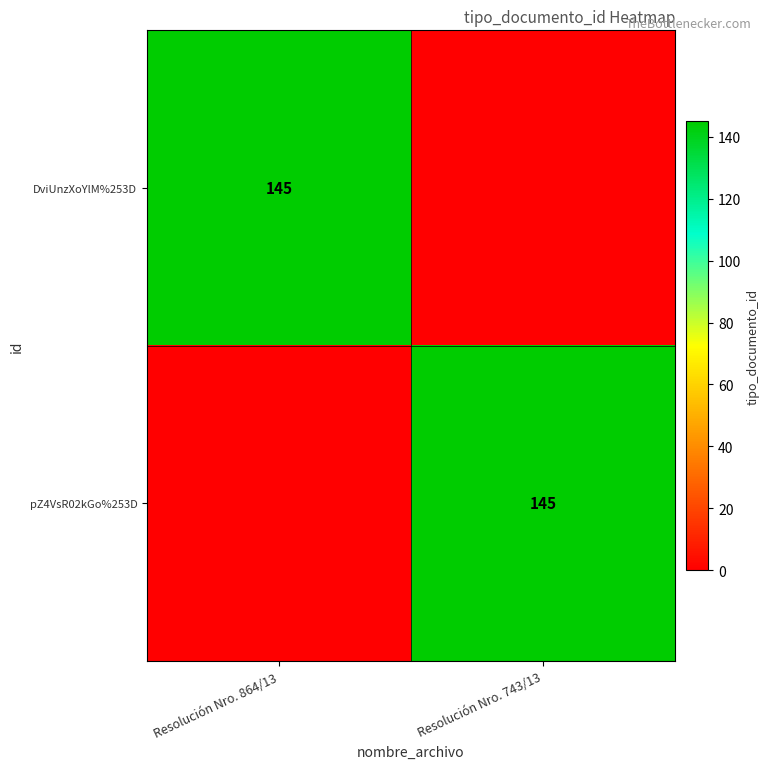

The value of pZ4VsR02kGo%253D at Resolución Nro. 743/13 is 145. True or false?

True